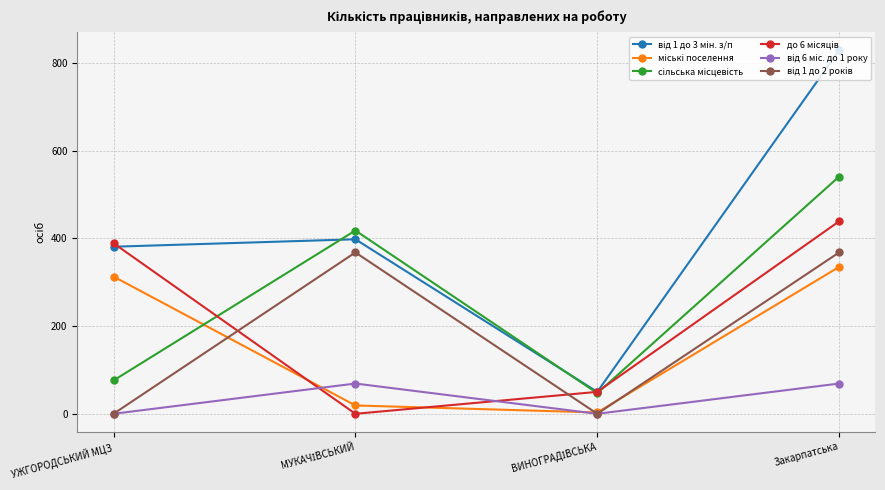

What is the difference between the highest and lowest values at УЖГОРОДСЬКИЙ МЦЗ?

389